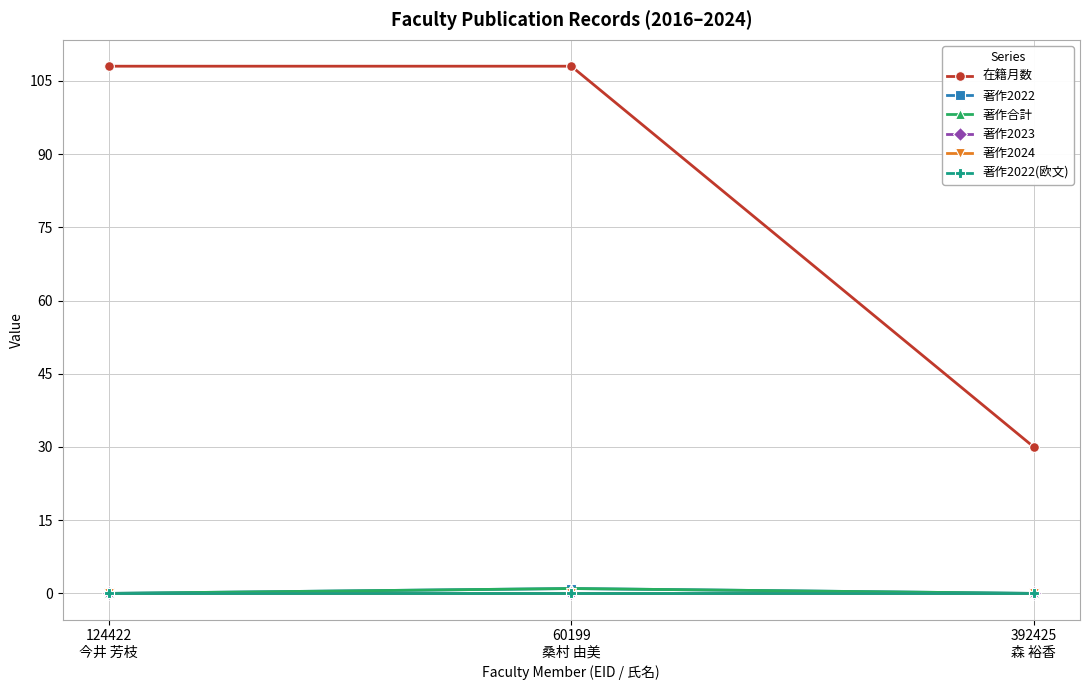

What is the label of the 2nd point from the right?

60199
桑村 由美